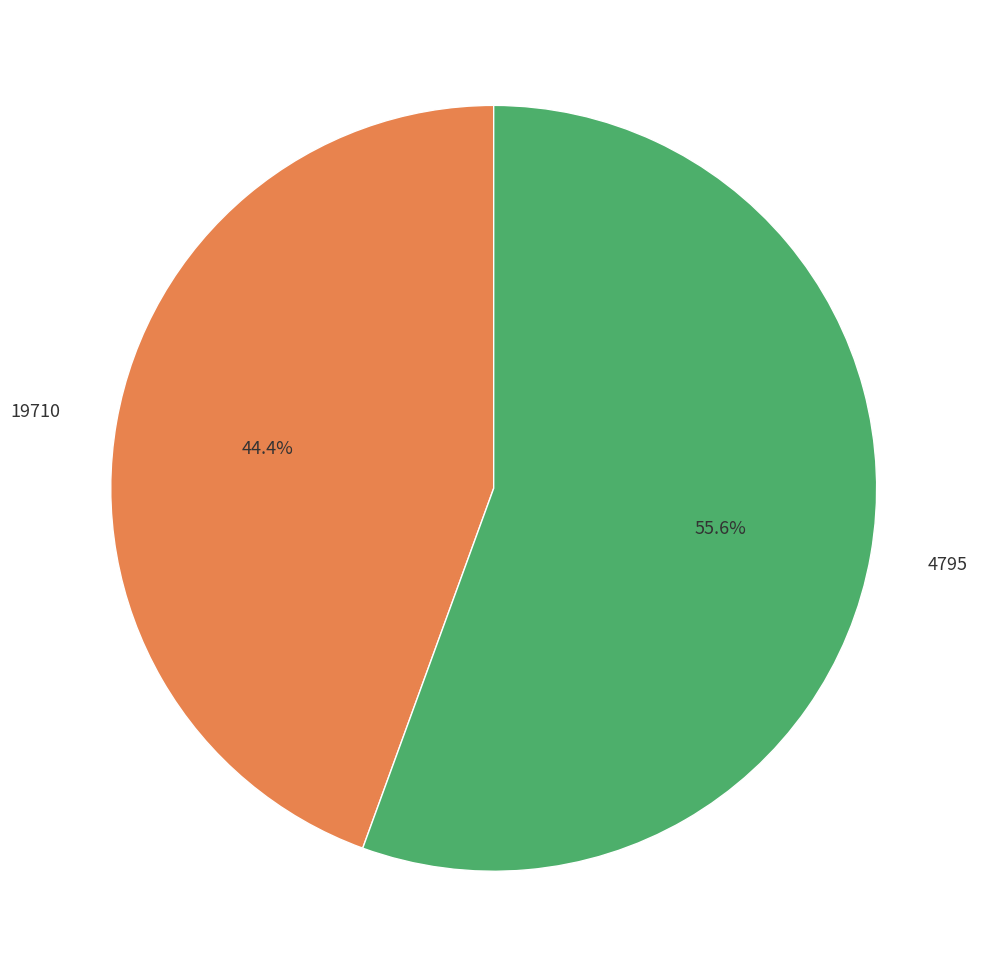

Rank the categories by value from lowest to highest.

19710, 4795